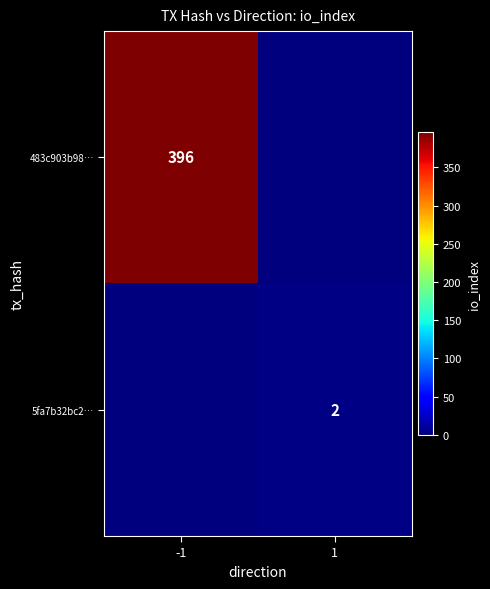

True or false: 483c903b98… has a value of 190 at -1.

False